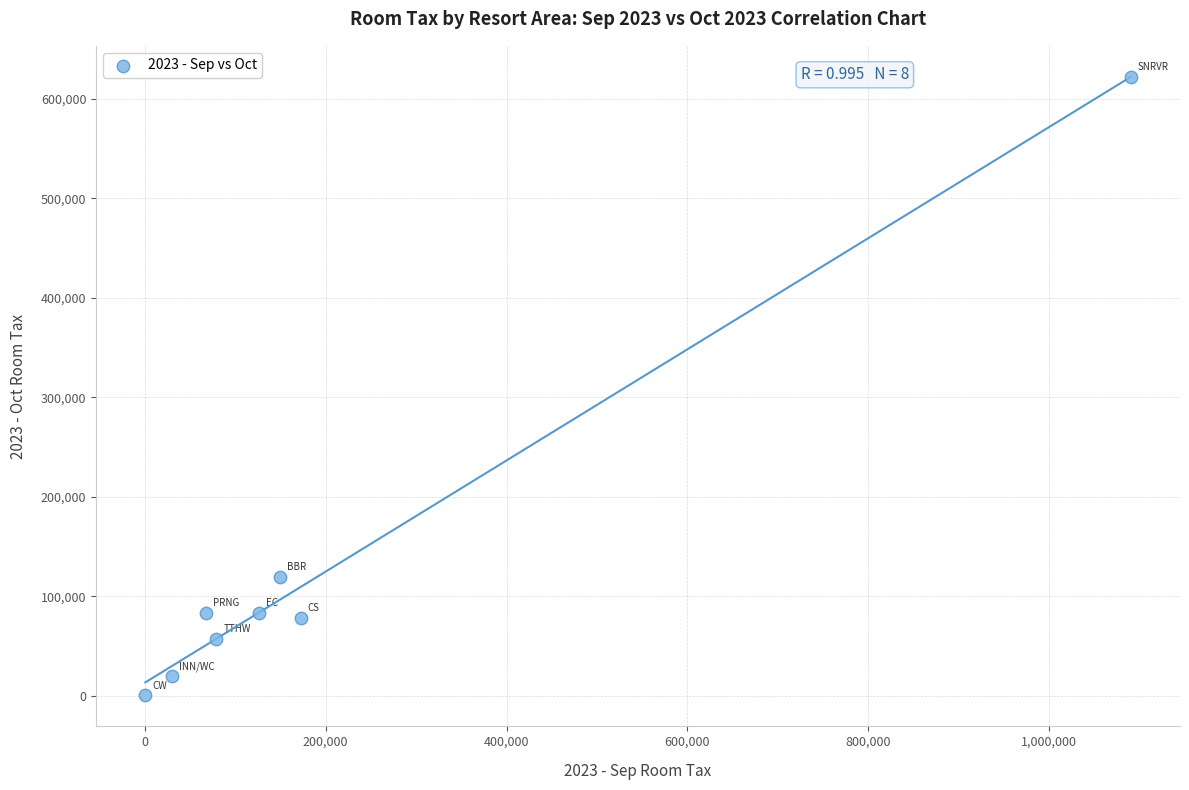

What is the average Y value?

132971.2